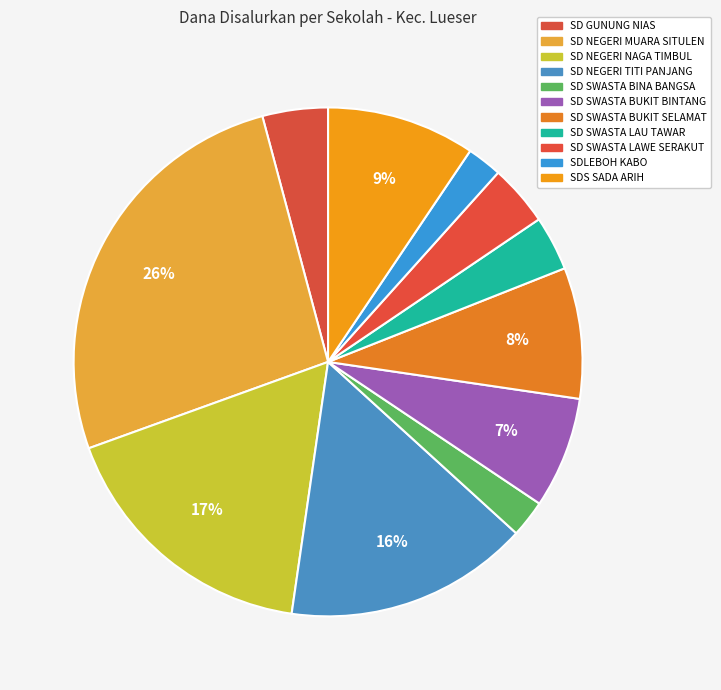

To the nearest percent, what is the average slice percentage?

9%